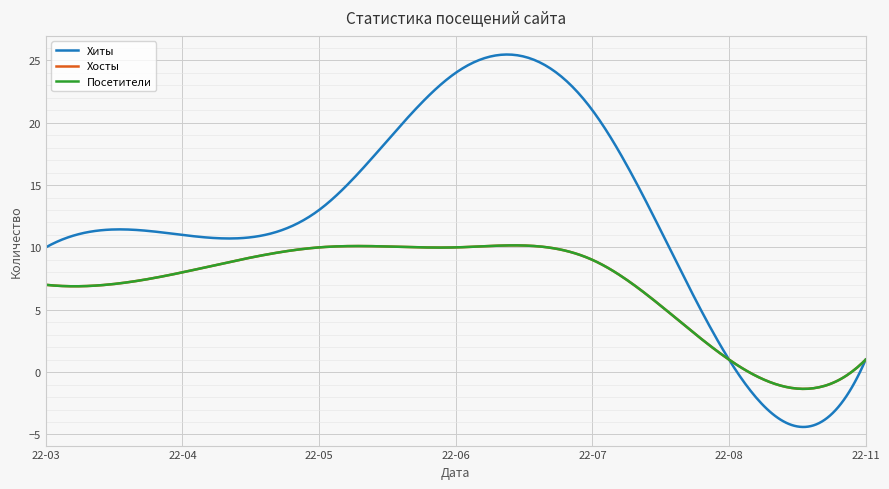

Does the chart have visible grid lines?

Yes